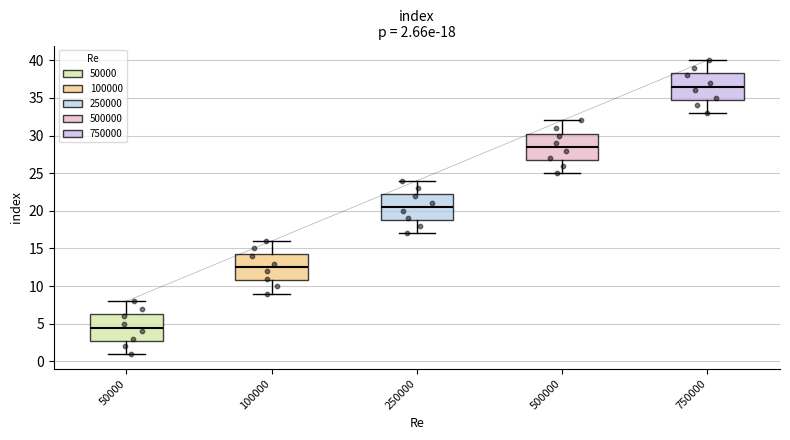

Which box's median line is the highest?

750000